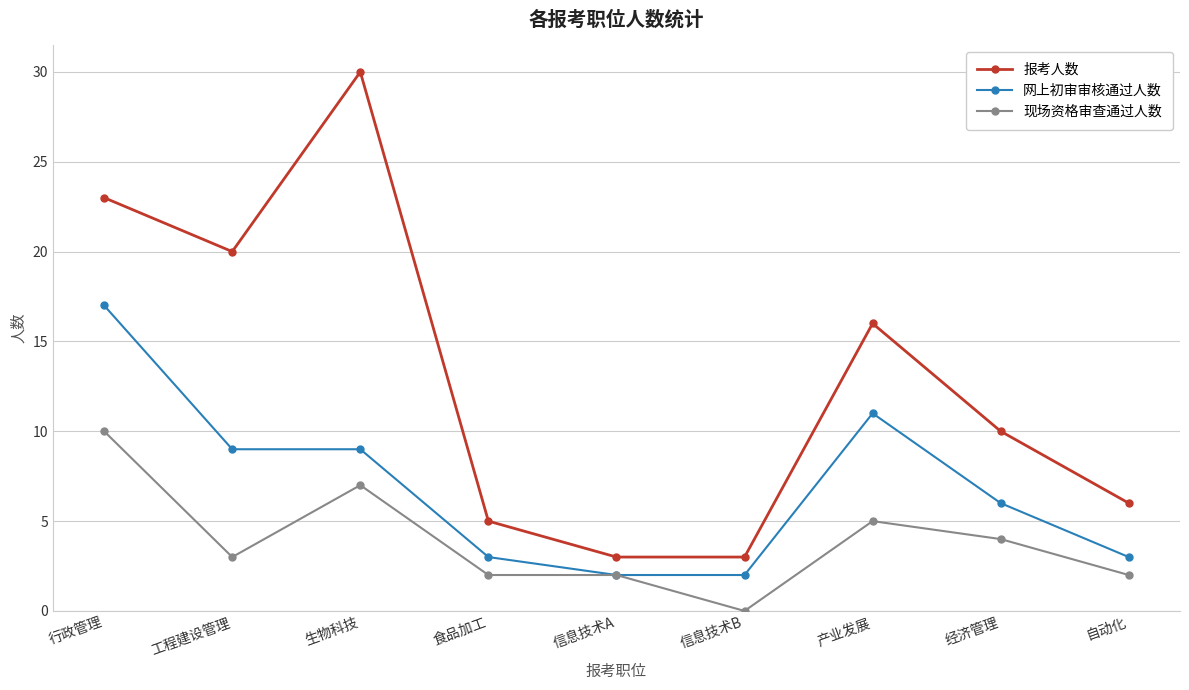

Where does the 报考人数 series first go above 10?

行政管理